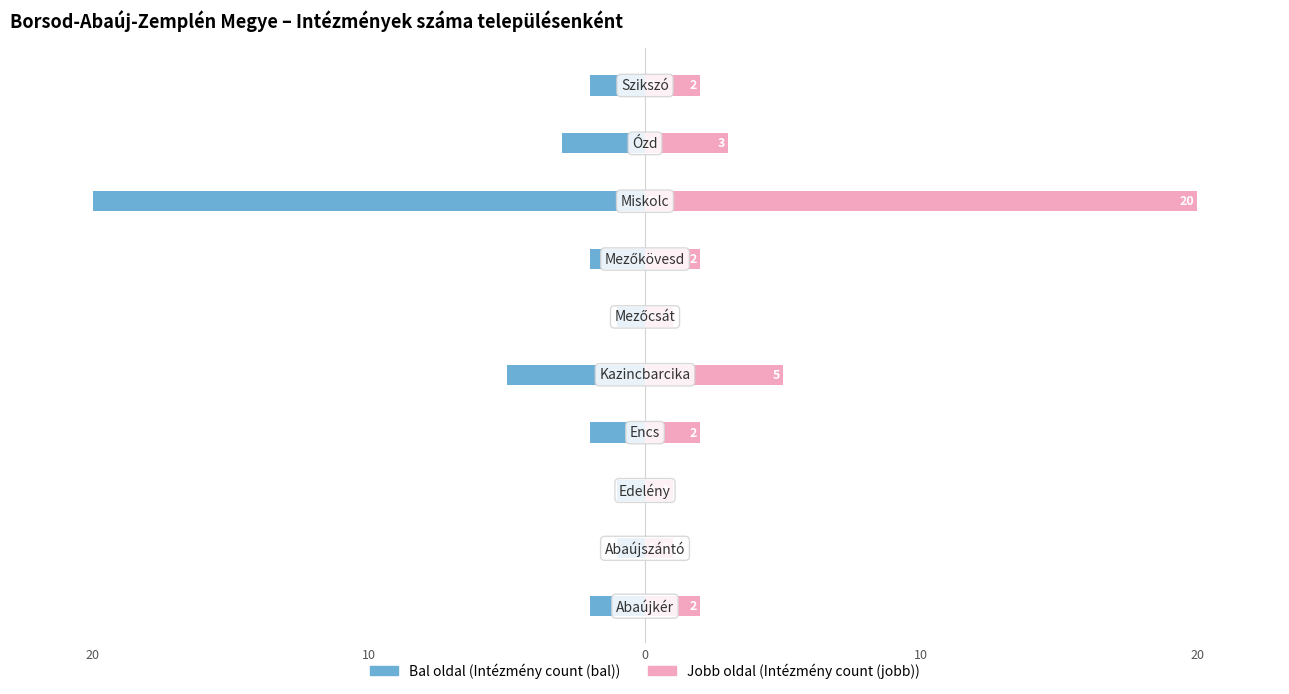

Which series has the largest total across all categories?

Intézmény count (jobb)